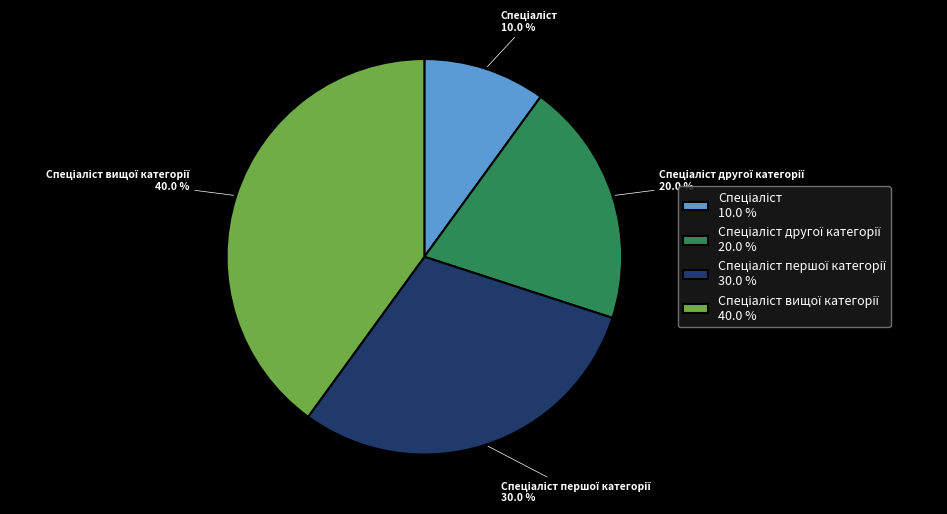

How many segments does this pie chart have?

4